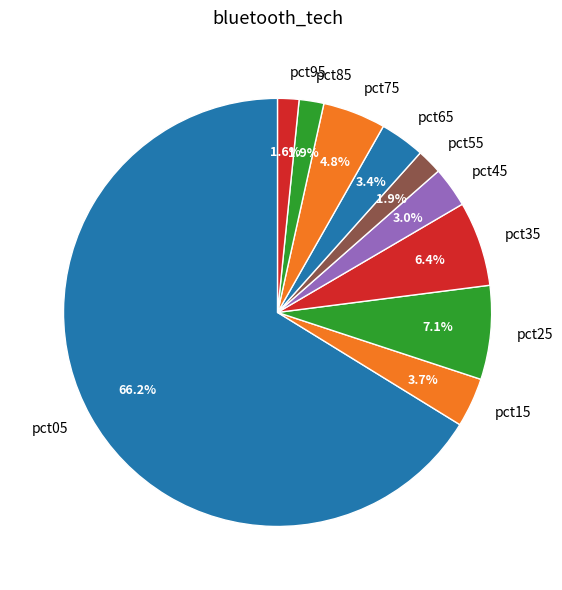

How many segments does this pie chart have?

10